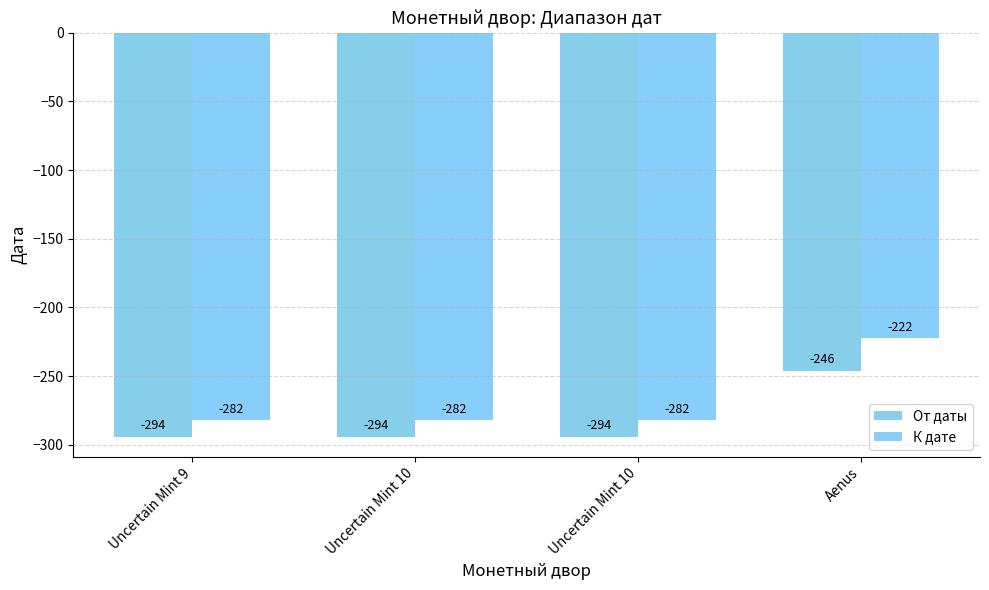

What is the lowest value of the К дате series?

-282